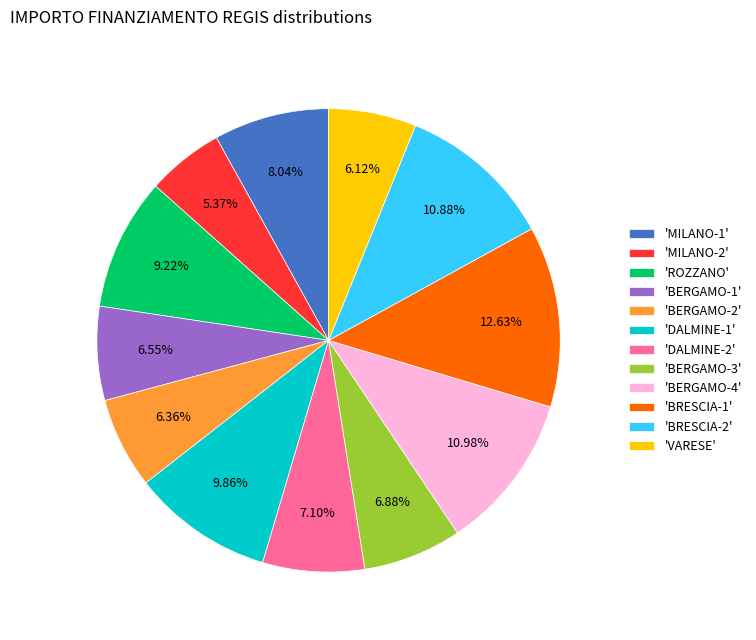

Which slice is the largest?

'BRESCIA-1'